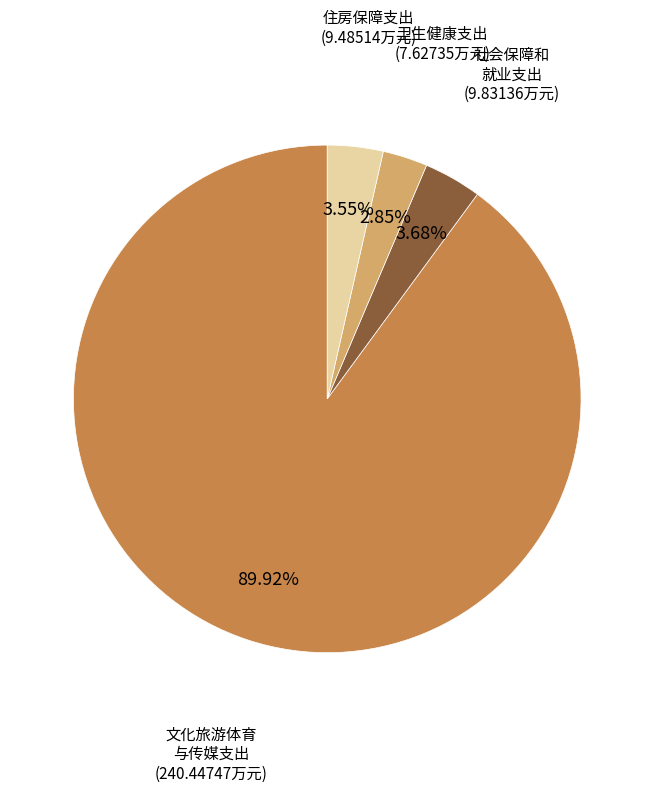

Is there any slice that represents more than half of the pie?

Yes